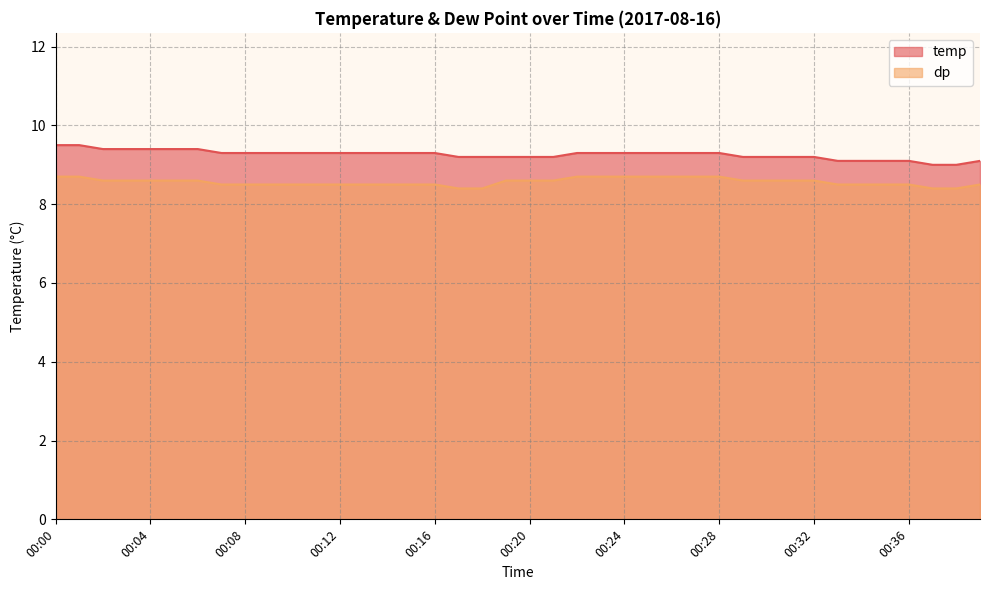

Between 00:01 and 00:02, which series saw the biggest shift?

temp